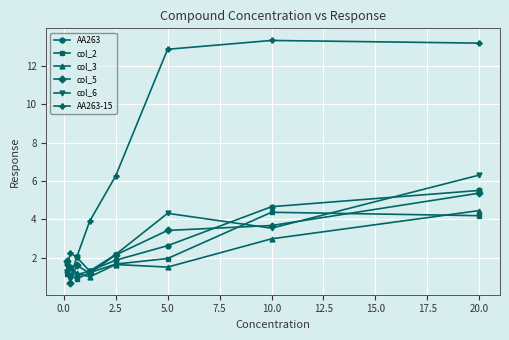

Which series has the largest total across all categories?

AA263-15